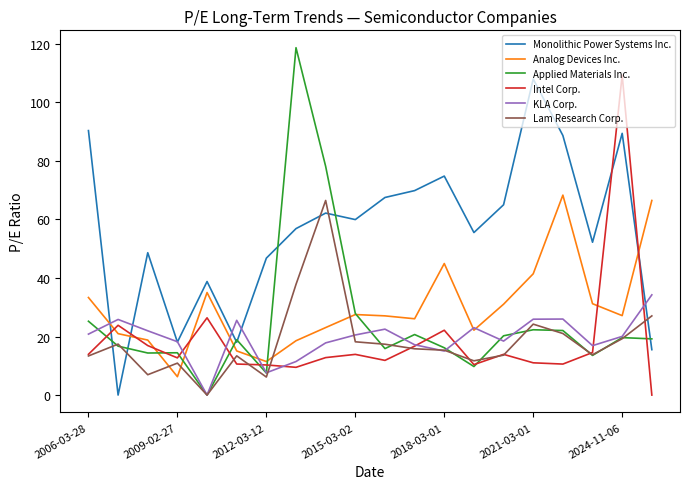

What is the average value of the Applied Materials Inc. series?

25.1